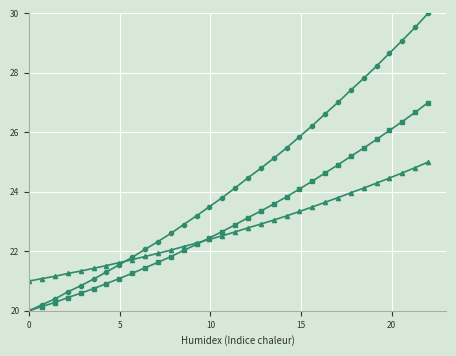

What is the minimum value shown in the chart?

20.0